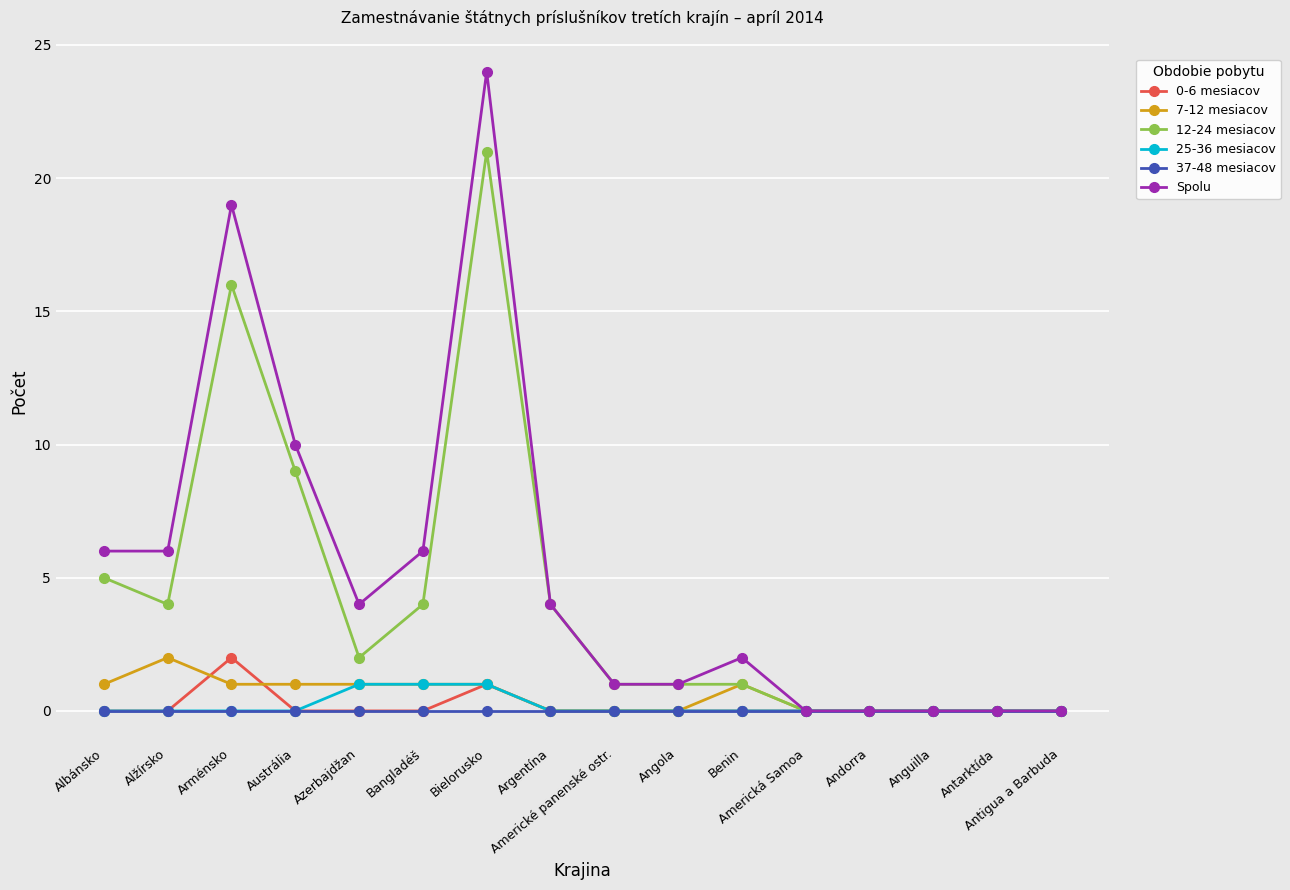

At which label does Spolu first exceed 4?

Albánsko